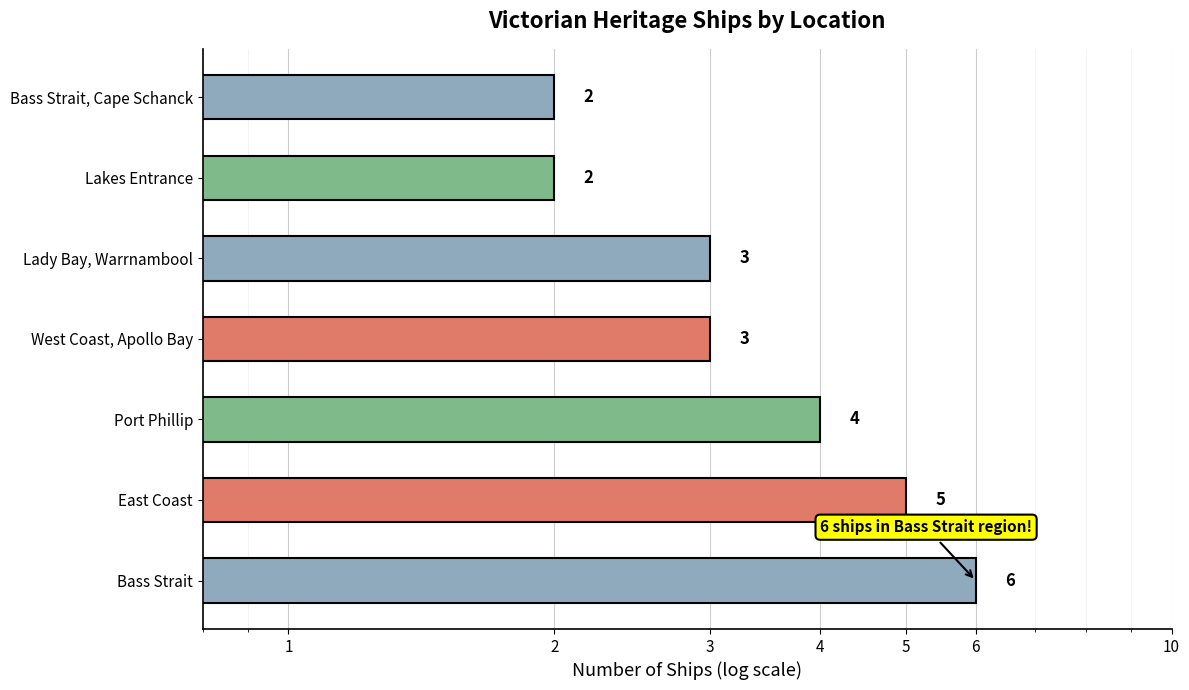

Which has a higher value, Lady Bay, Warrnambool or Bass Strait, Cape Schanck?

Lady Bay, Warrnambool